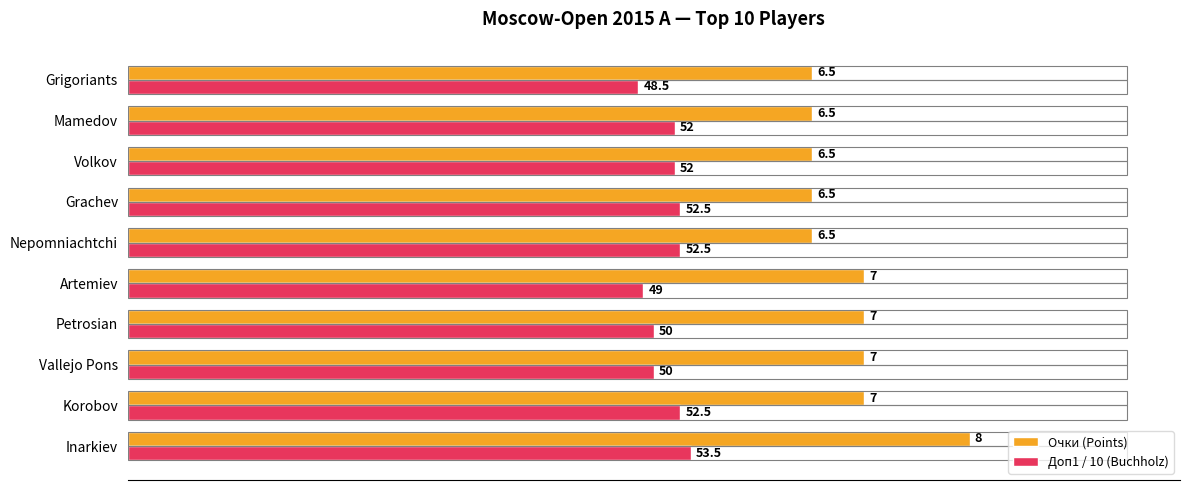

Which series has the largest range (max minus min)?

Очки (Points)